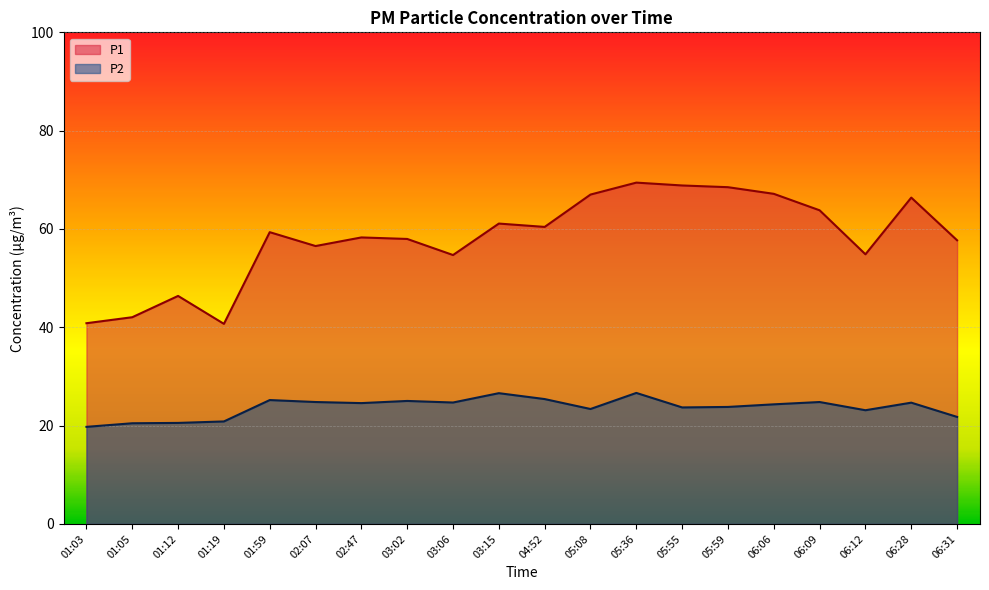

True or false: P2 and P1 intersect in this chart.

False